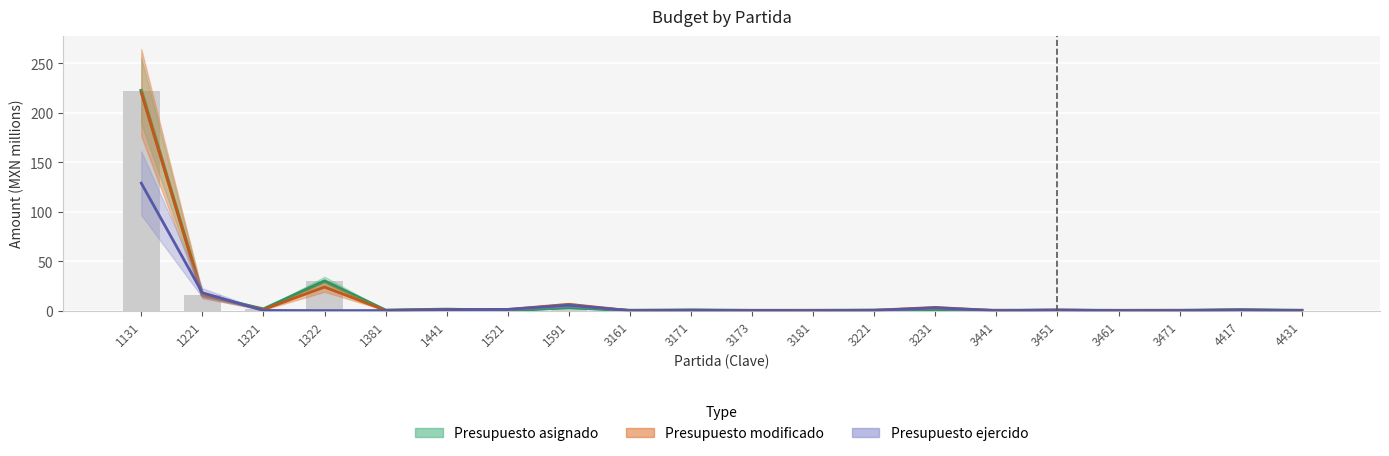

Reading left to right, transcribe all the data shown in this chart.

Presupuesto asignado: 222.6	15.8	1.4	29.8	0.2	1.2	0.0	3.3	0.1	0.4	0.0	0.0	0.2	0.4	0.1	0.2	0.0	0.1	0.7	0.1
Presupuesto modificado: 220.5	15.8	1.1	23.8	0.2	1.2	1.2	6.4	0.0	0.3	0.1	0.0	0.4	3.2	0.0	0.6	0.0	0.1	0.6	0.0
Presupuesto ejercido: 128.9	18.0	0.2	0.0	0.1	1.0	1.2	5.5	0.0	0.3	0.1	0.0	0.2	2.8	0.0	0.6	0.0	0.1	0.6	0.0